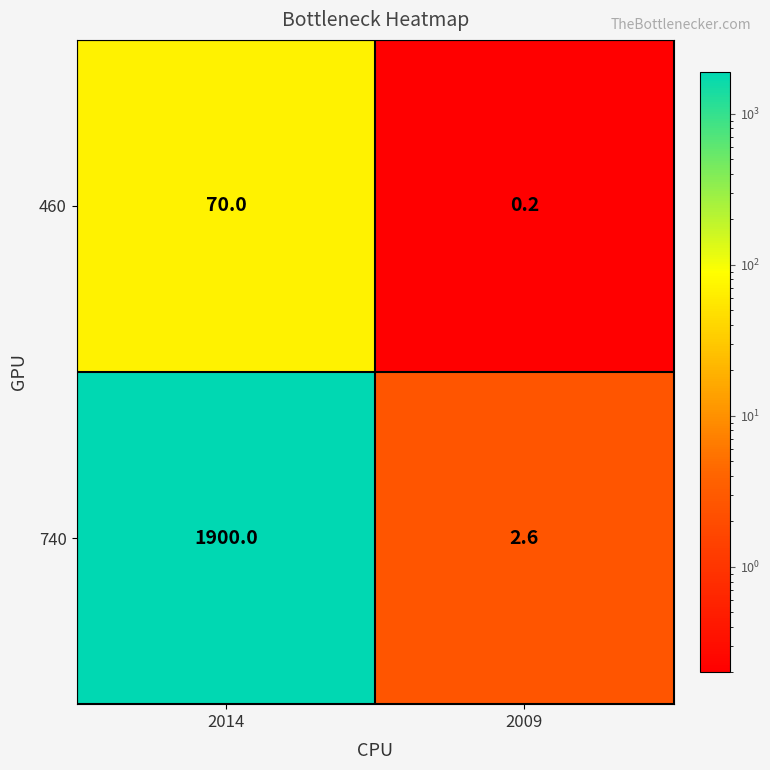

True or false: 740 has a value of 1900.0 at 2014.

True